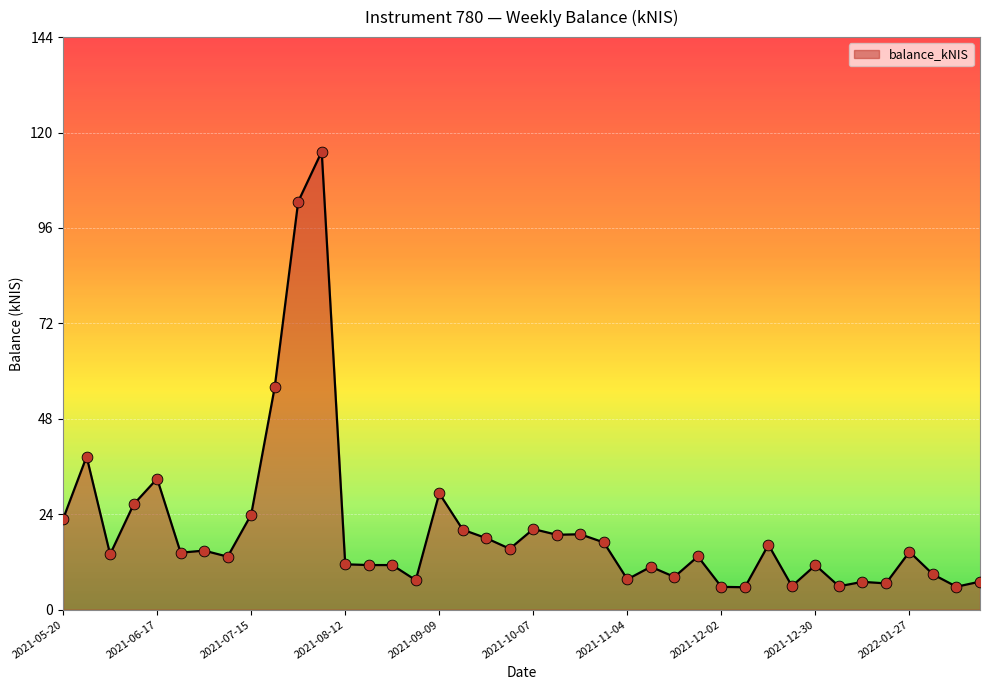

What is the maximum value shown in the chart?

115.1